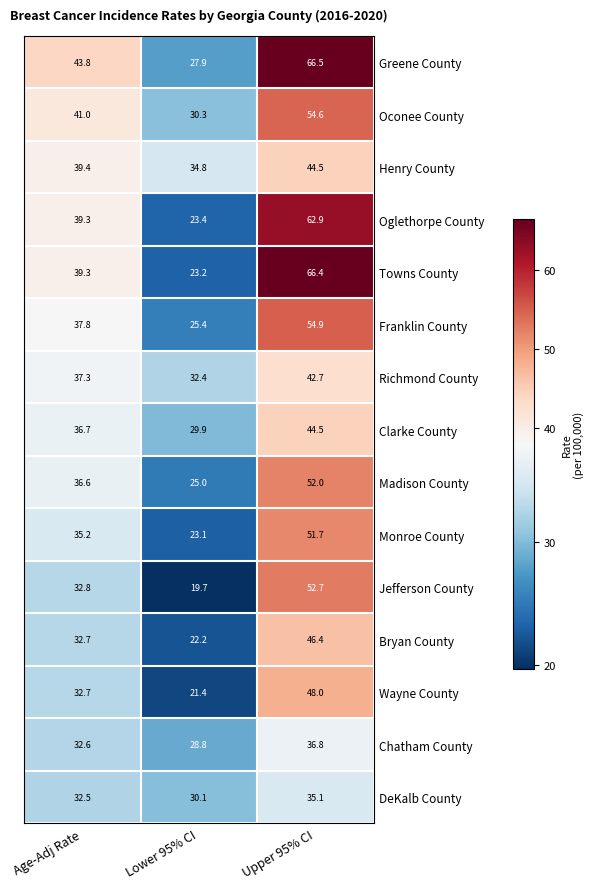

Which category has the highest value in the Greene County series?

Upper 95% CI